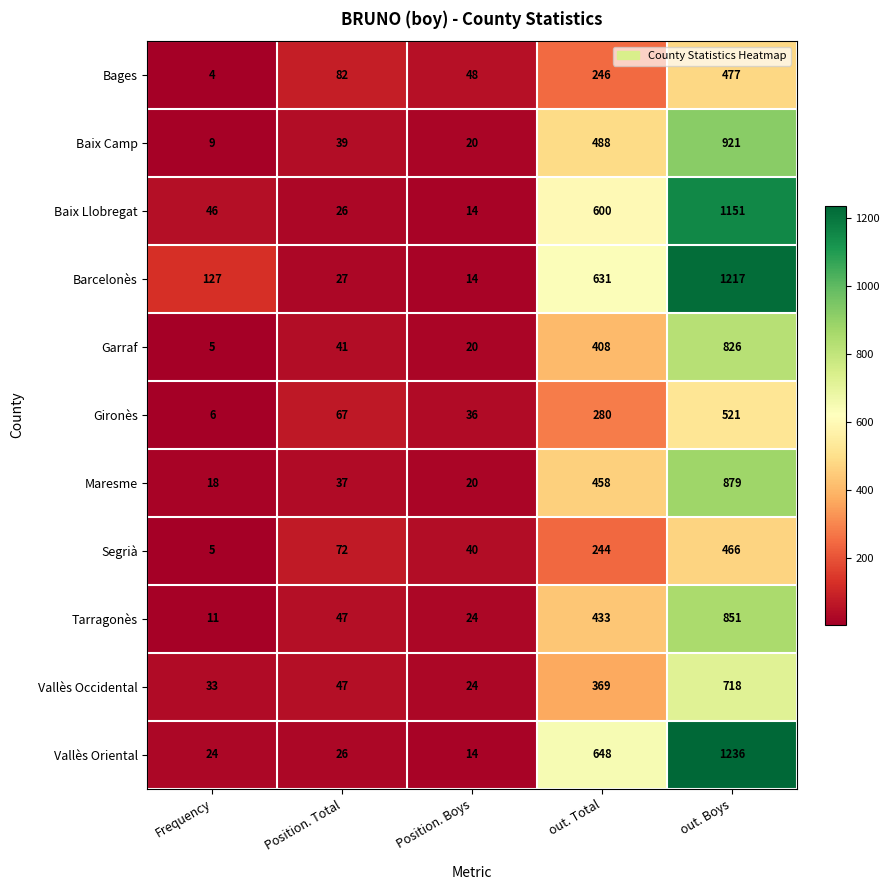

What is the minimum value for Maresme?

18